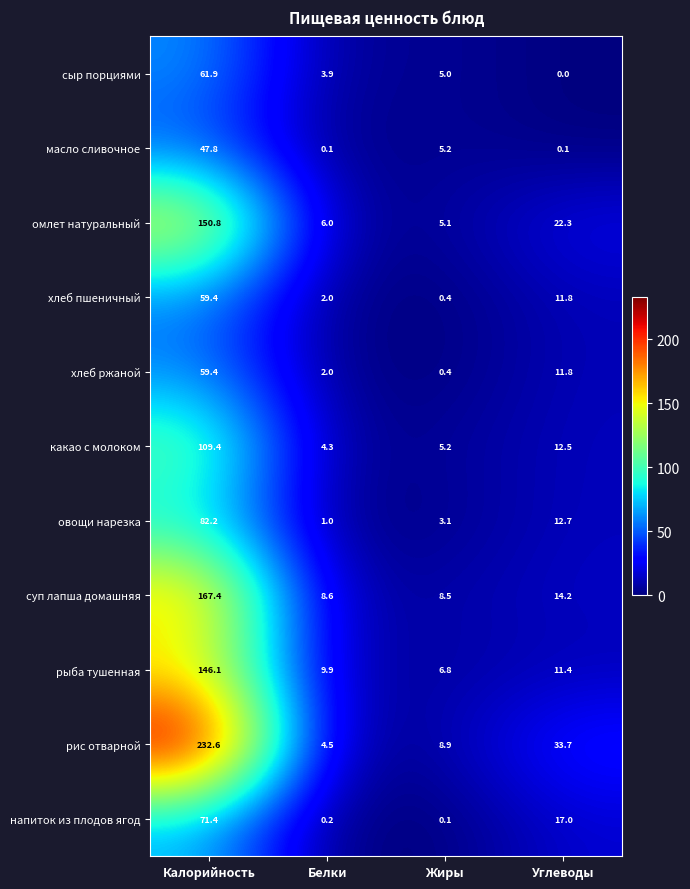

What is the greatest value displayed?

232.6